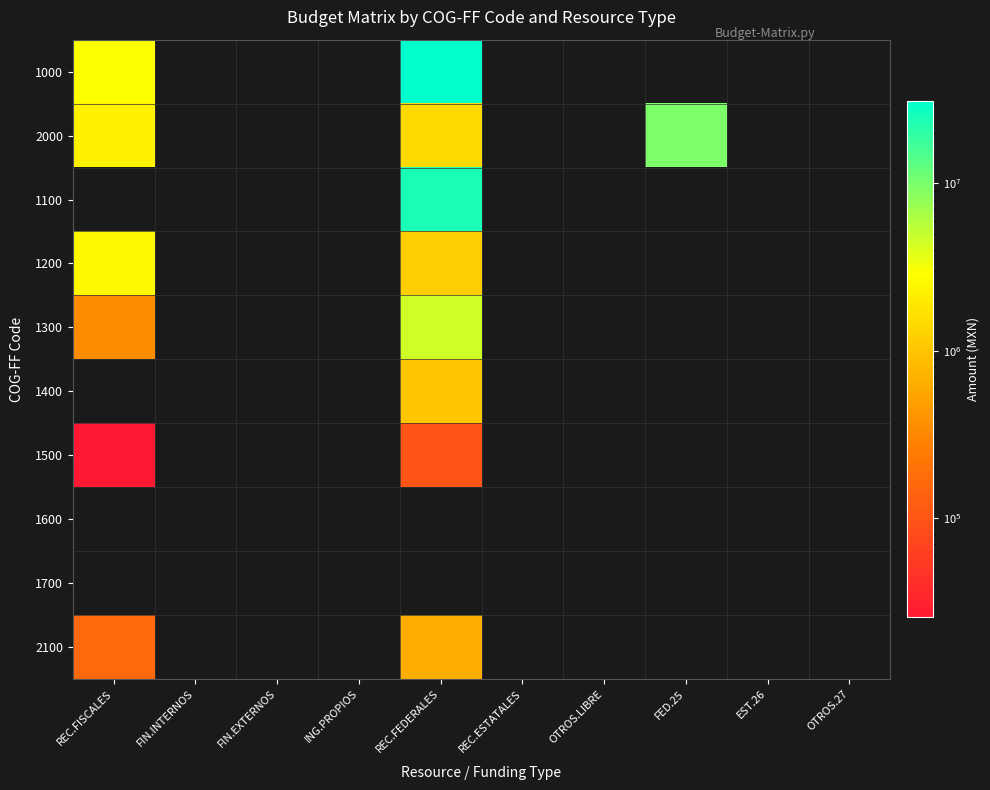

Between FIN.INTERNOS and REC.FEDERALES, which series saw the biggest shift?

1000